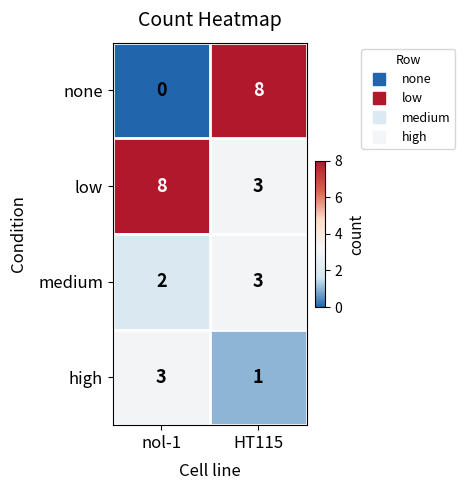

How many series are shown in this chart?

4